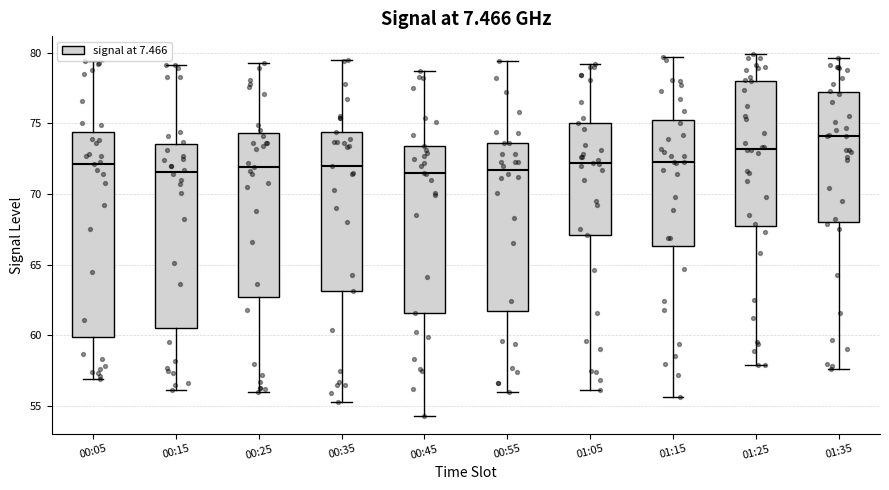

Comparing the boxes themselves (not the whiskers), which one is the tallest?

00:05